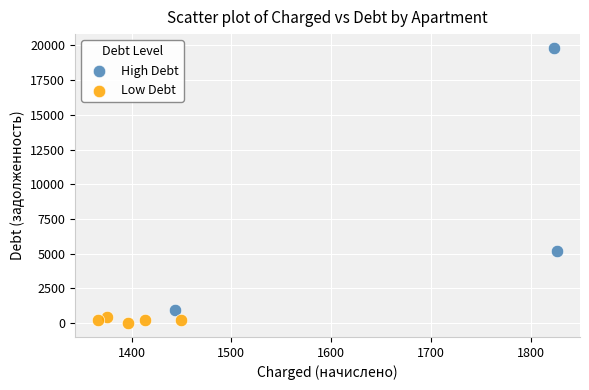

Which series contains the highest Y value?

High Debt